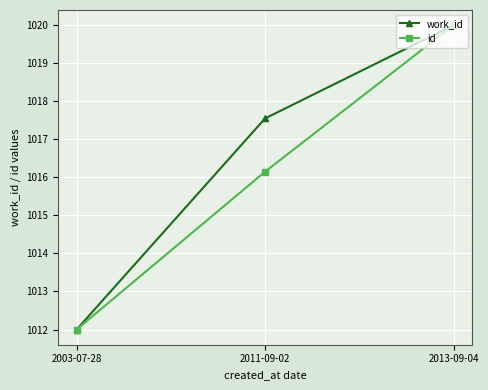

Rank the series by their average value, from highest to lowest.

work_id, id